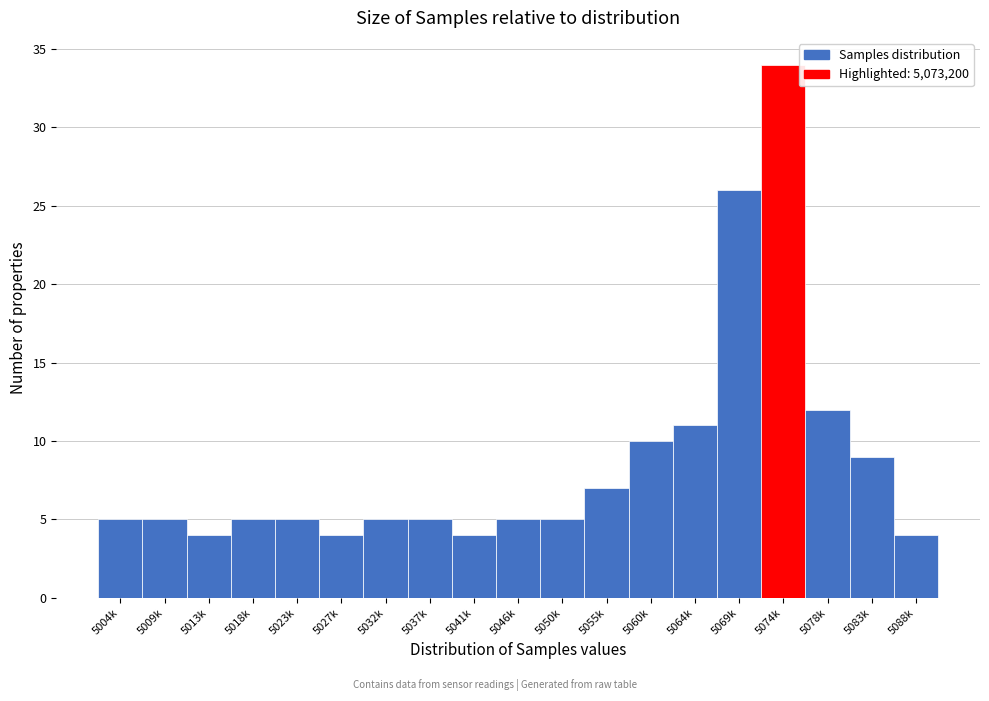

Reading left to right, list all the values displayed in this chart.

5004k=5	5009k=5	5013k=4	5018k=5	5023k=5	5027k=4	5032k=5	5037k=5	5041k=4	5046k=5	5050k=5	5055k=7	5060k=10	5064k=11	5069k=26	5074k=34	5078k=12	5083k=9	5088k=4